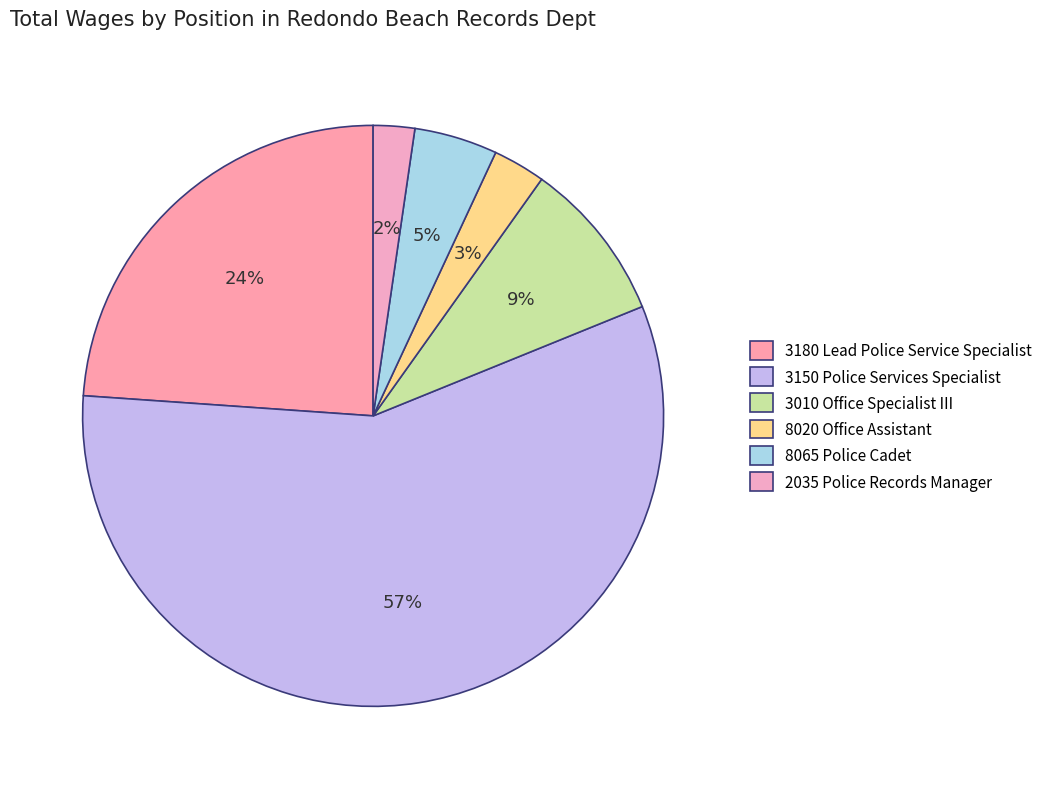

Rank the categories by value from highest to lowest.

3150 Police Services Specialist, 3180 Lead Police Service Specialist, 3010 Office Specialist III, 8065 Police Cadet, 8020 Office Assistant, 2035 Police Records Manager